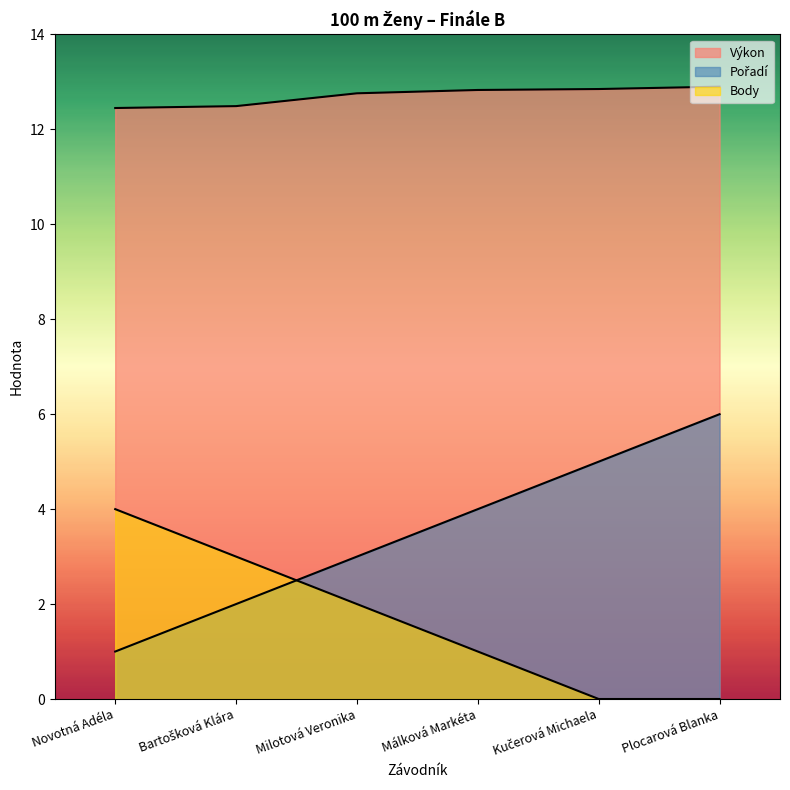

The Pořadí series shows 6.0 at Plocarová Blanka. True or false?

True